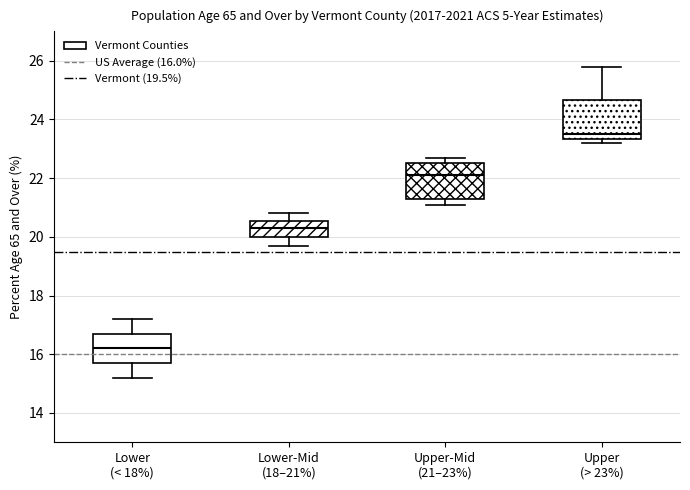

Reading left to right, read every box against the y-axis: the position of its median line, the range the box covers, and the ends of its whiskers. The values are not printed on the chart, so give them approximately, as read against the axis.

Lower (< 18%): median 16.2, box 15.8 to 16.8, whiskers 15.2 to 17.2
Lower-Mid (18–21%): median 20.4, box 20.0 to 20.6, whiskers 19.8 to 20.8
Upper-Mid (21–23%): median 22.2, box 21.4 to 22.6, whiskers 21.2 to 22.8
Upper (> 23%): median 23.6, box 23.4 to 24.6, whiskers 23.2 to 25.8